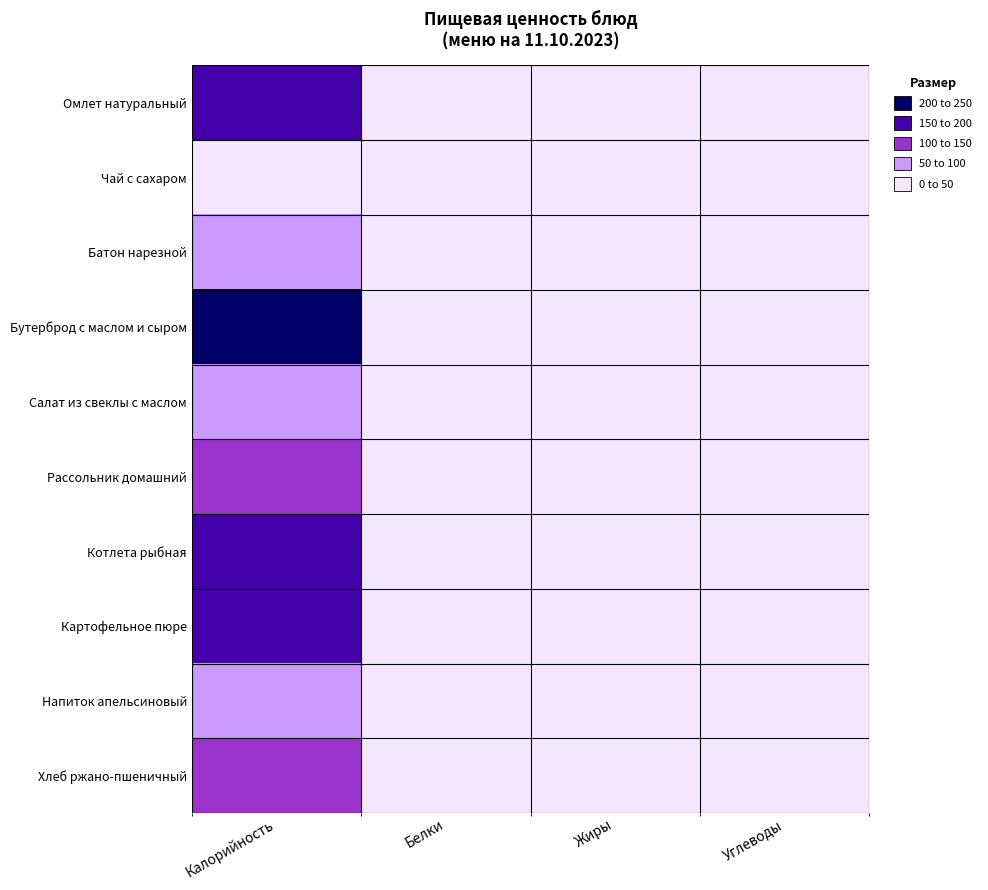

Reading left to right, extract all data points from this chart.

Омлет натуральный: Калорийность=186.0	Белки=10.5	Жиры=15.3	Углеводы=1.8
Чай с сахаром: Калорийность=35.0	Белки=0.1	Жиры=0.0	Углеводы=9.1
Батон нарезной: Калорийность=91.7	Белки=2.6	Жиры=1.3	Углеводы=17.4
Бутерброд с маслом и сыром: Калорийность=221.0	Белки=8.4	Жиры=8.6	Углеводы=26.4
Салат из свеклы с маслом: Калорийность=95.0	Белки=1.3	Жиры=7.4	Углеводы=6.0
Рассольник домашний: Калорийность=124.0	Белки=2.4	Жиры=5.7	Углеводы=13.9
Котлета рыбная: Калорийность=193.5	Белки=13.4	Жиры=10.3	Углеводы=11.6
Картофельное пюре: Калорийность=166.0	Белки=3.7	Жиры=5.9	Углеводы=24.0
Напиток апельсиновый: Калорийность=77.0	Белки=0.2	Жиры=0.0	Углеводы=19.8
Хлеб ржано-пшеничный: Калорийность=110.0	Белки=3.6	Жиры=0.7	Углеводы=23.5